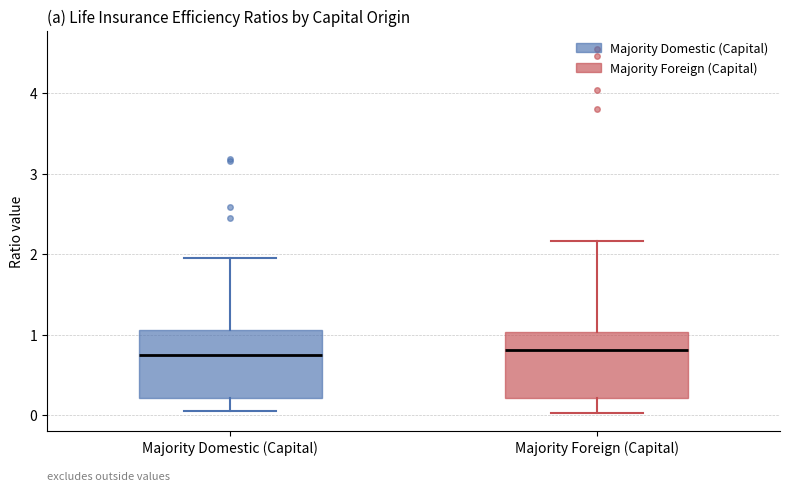

Where does the lower whisker of the box for Majority Domestic (Capital) end on the y-axis? The values are not printed on the chart, so give them approximately, as read against the axis.

0.1